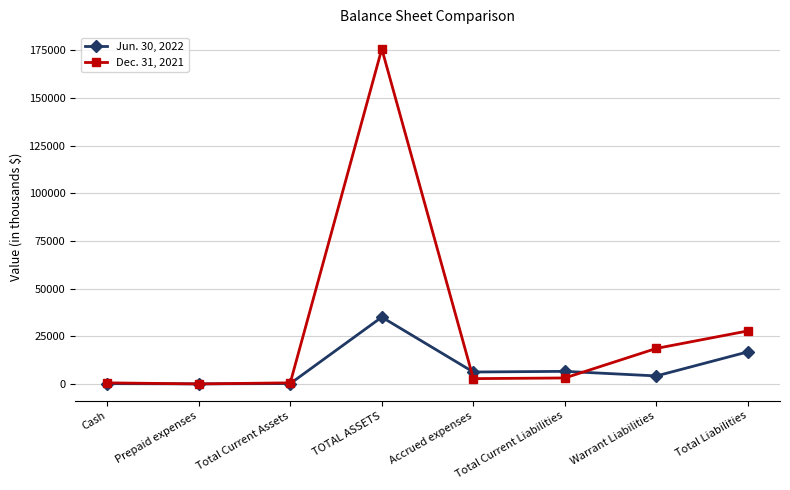

The Jun. 30, 2022 series shows 6253.4 at Accrued expenses. True or false?

True